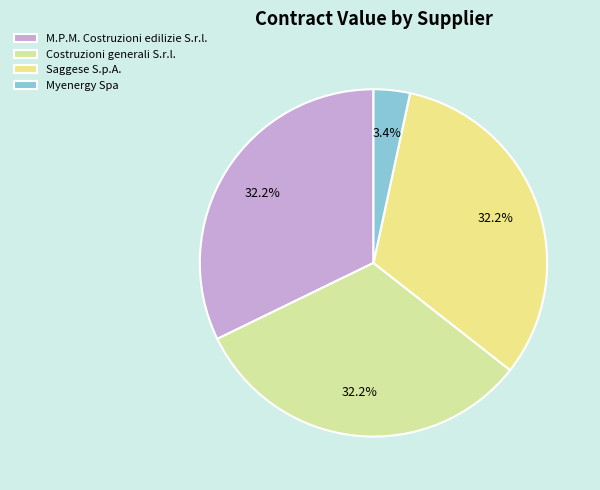

Which slice is the smallest?

Myenergy Spa